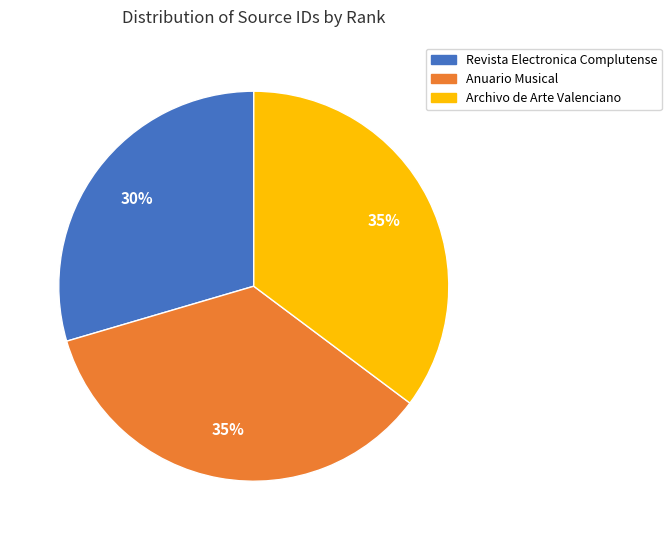

What is the smallest slice in the pie chart?

Revista Electronica Complutense